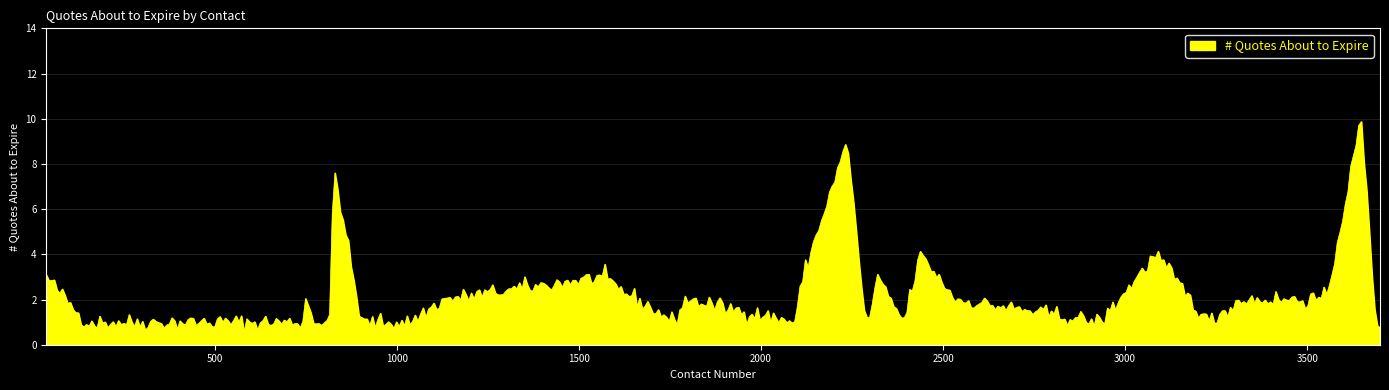

What is the maximum value shown in the chart?

9.9